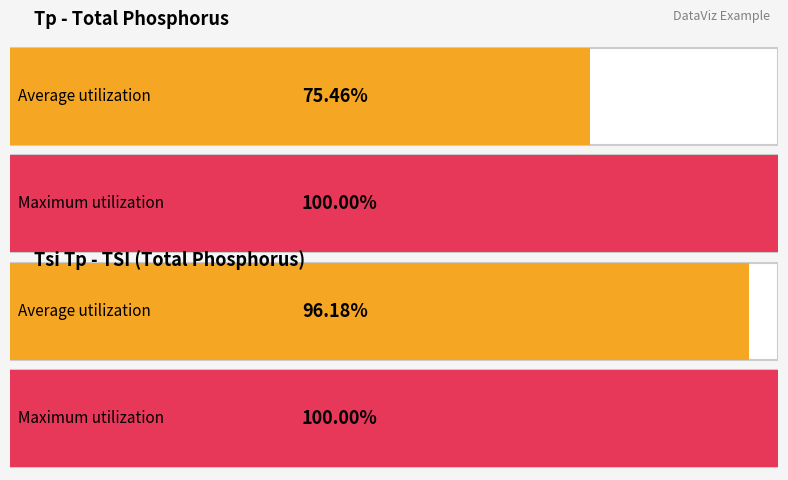

Which series has the widest spread of values?

Tp